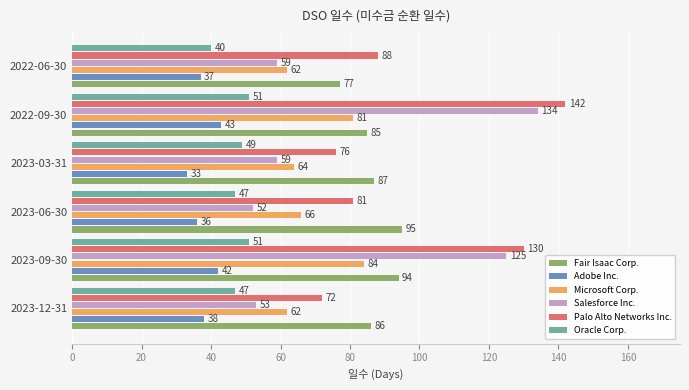

Which label corresponds to the largest value in the chart?

2022-09-30